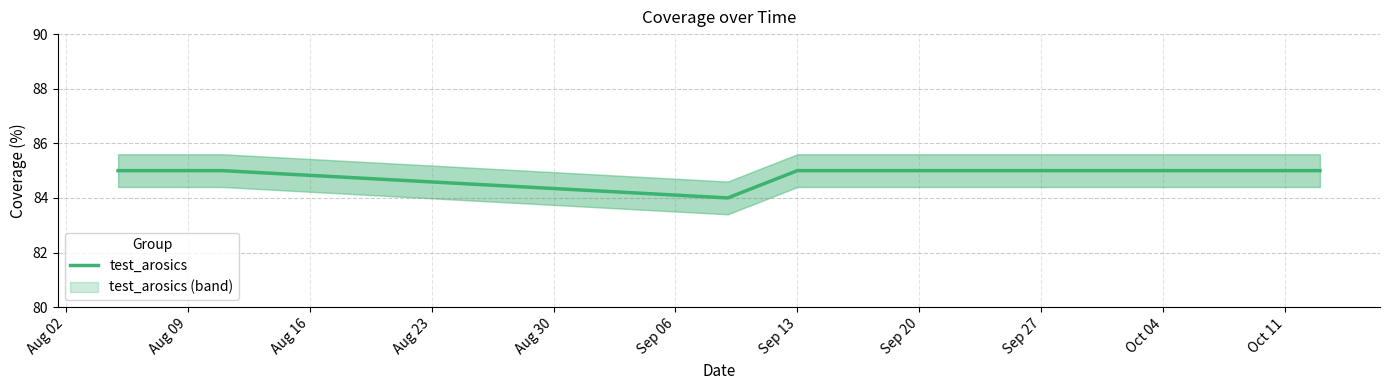

What is the highest value of the test_arosics series?

85